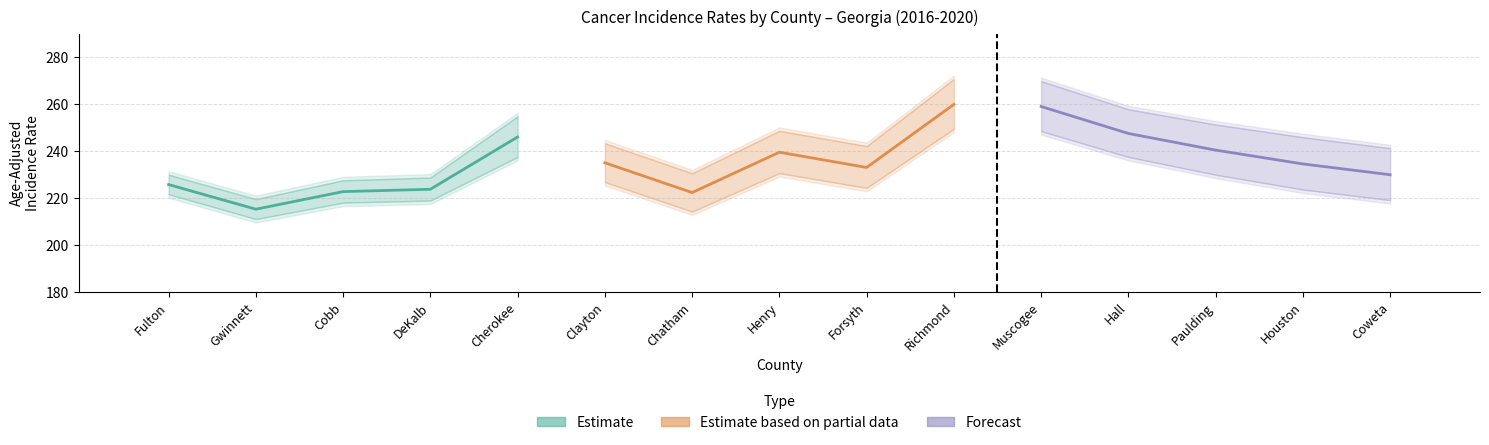

Does the chart contain stacked bars?

No